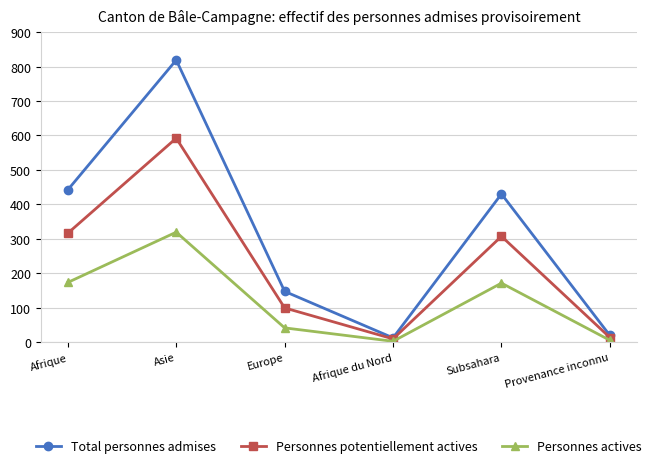

How many interior local peaks does the Personnes actives series have?

2